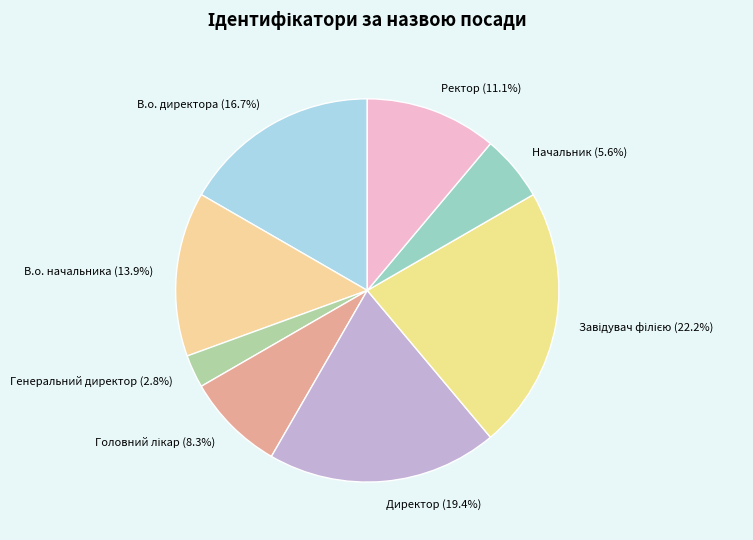

Combined, what portion of the pie is Директор and В.о. директора?

36.1%